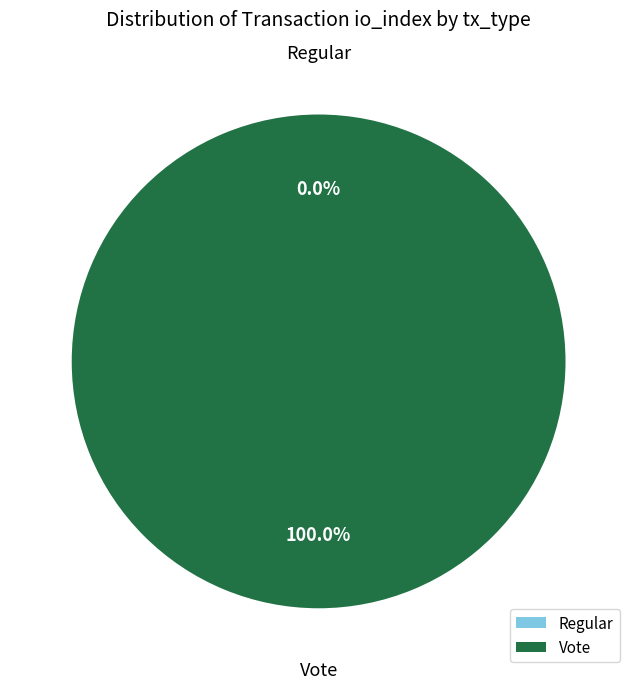

Count the number of slices in the pie.

2